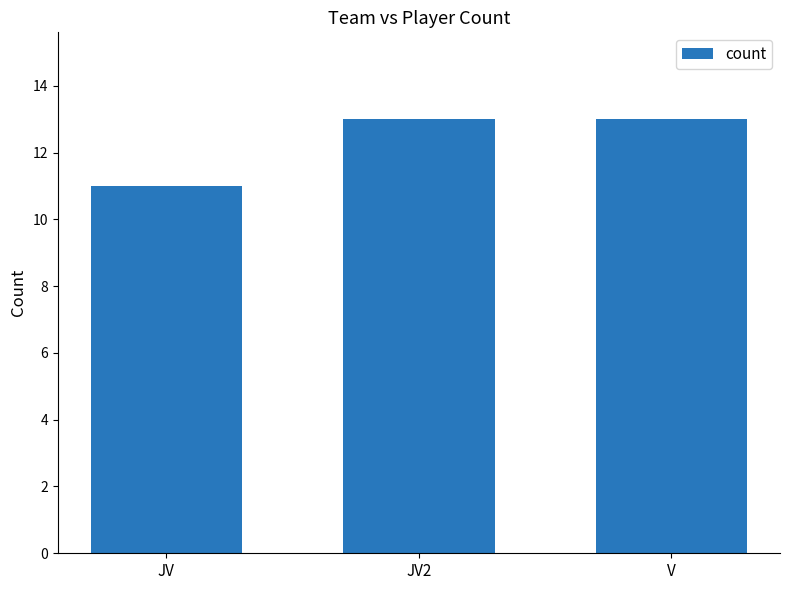

True or false: the data shows 3 at V.

False